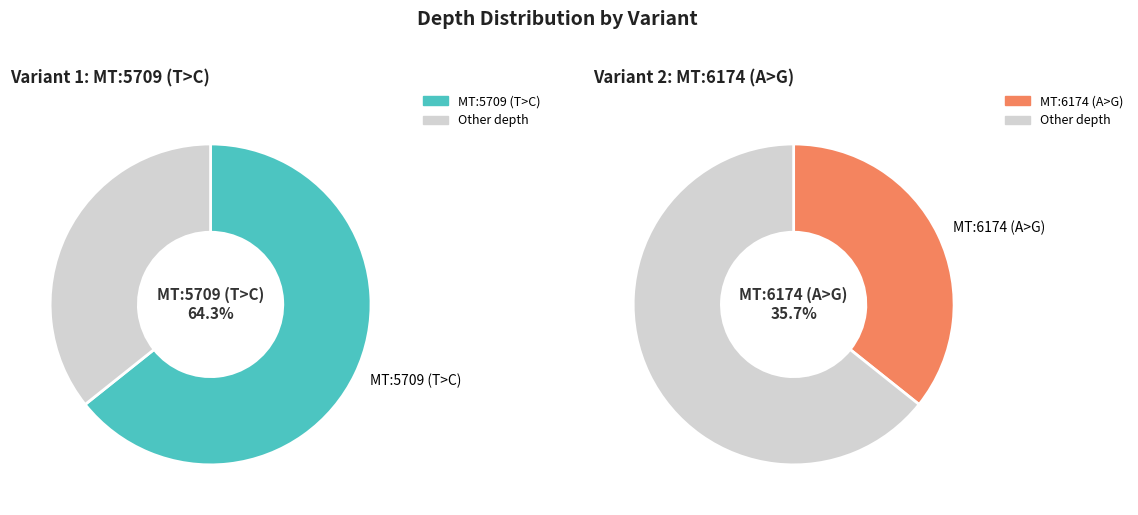

Which category has the smallest portion of the pie?

MT:6174 (A>G)